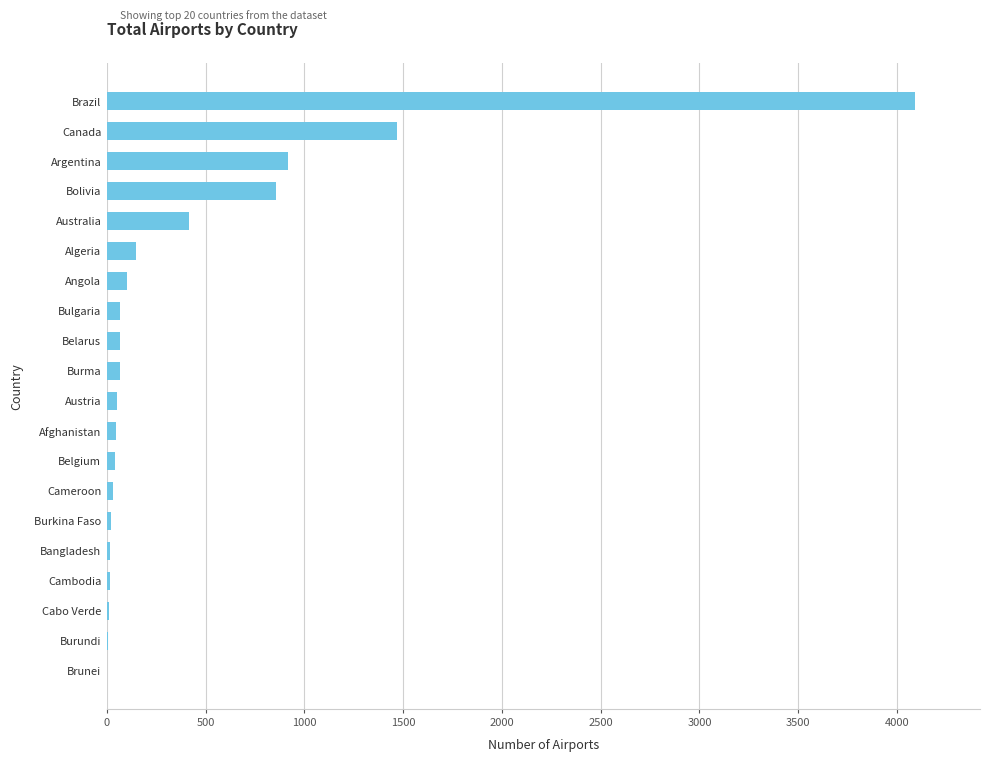

Where is the data nearest to the value 2047?

Canada